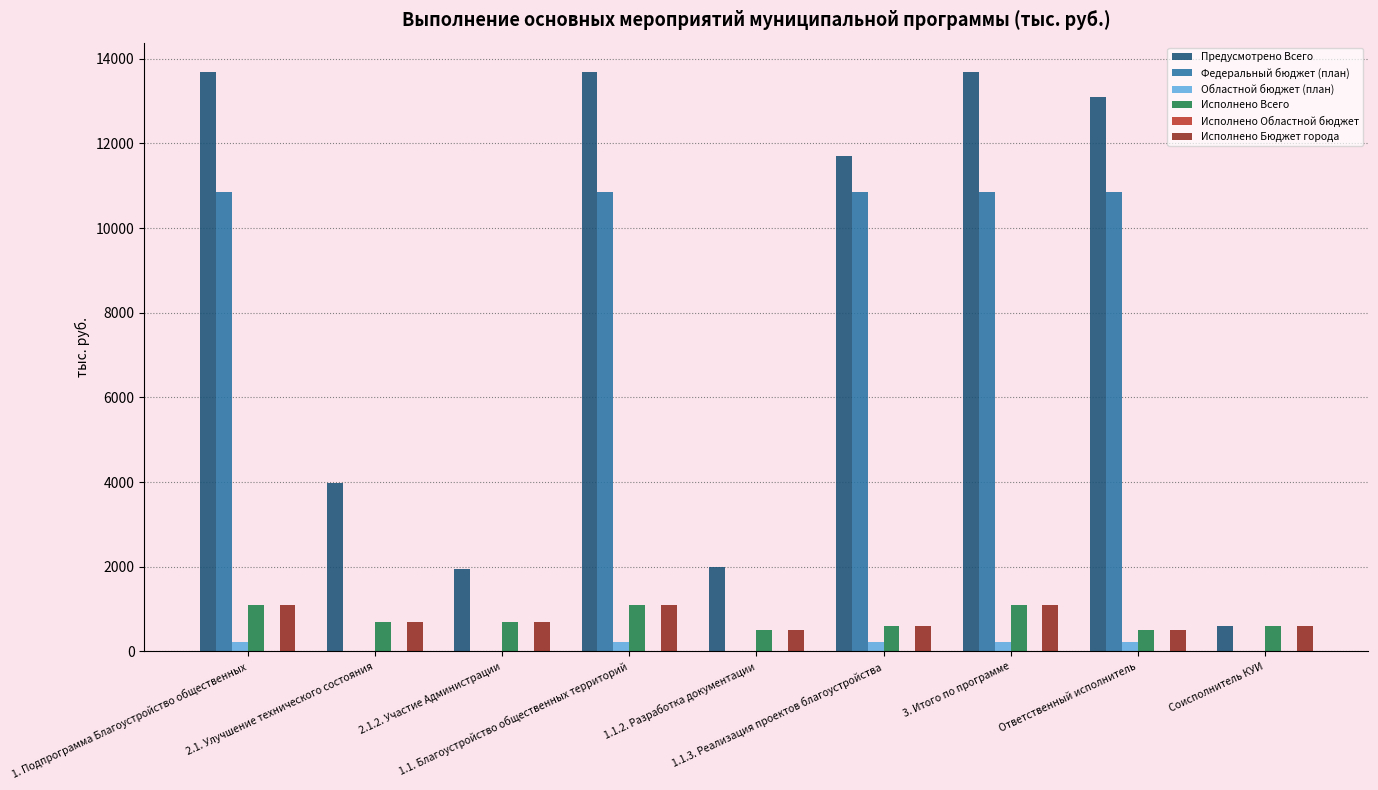

Which series has the largest total across all categories?

Предусмотрено Всего